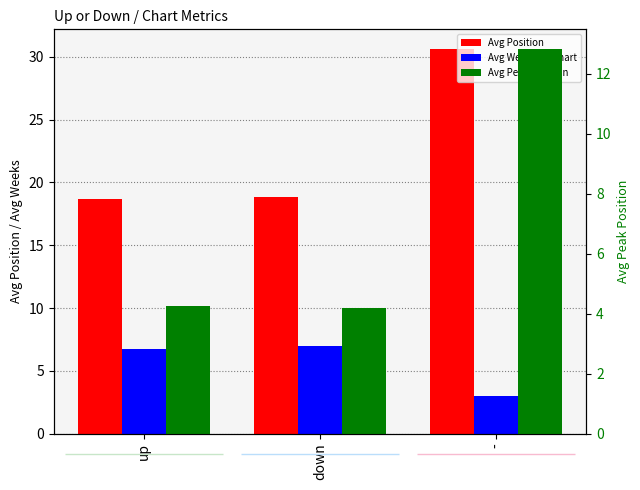

What is the difference between the highest and lowest values at down?

14.6